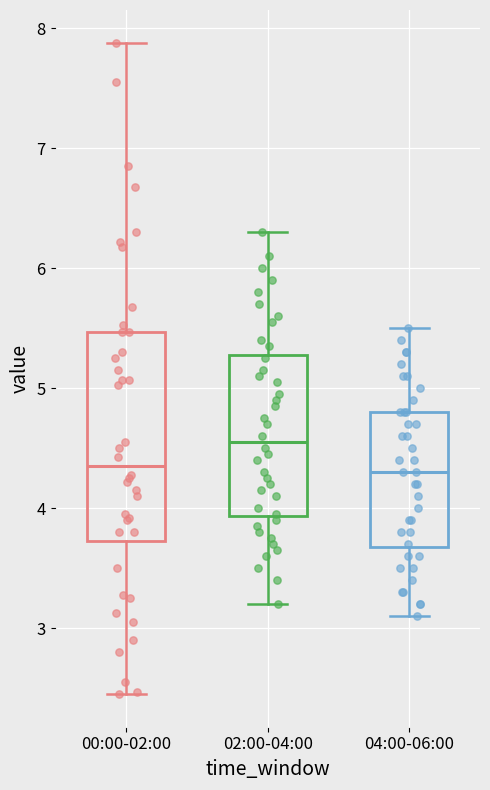

Which box is the tallest, from its lower edge to its upper edge?

00:00-02:00